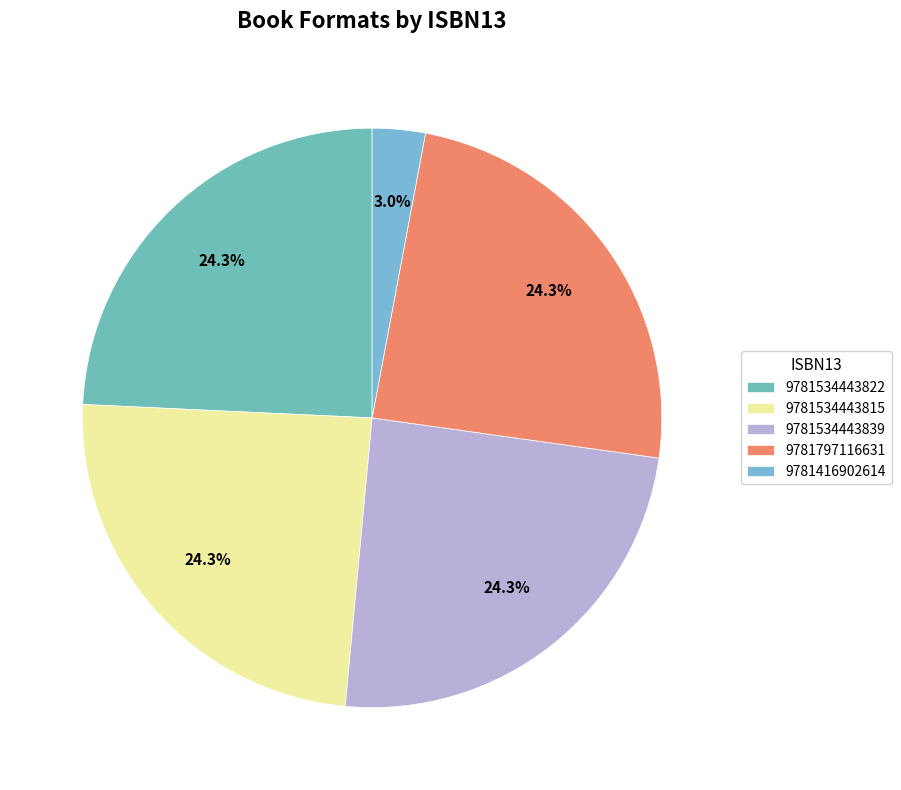

Rank the categories by value from highest to lowest.

9781534443822, 9781534443815, 9781534443839, 9781797116631, 9781416902614